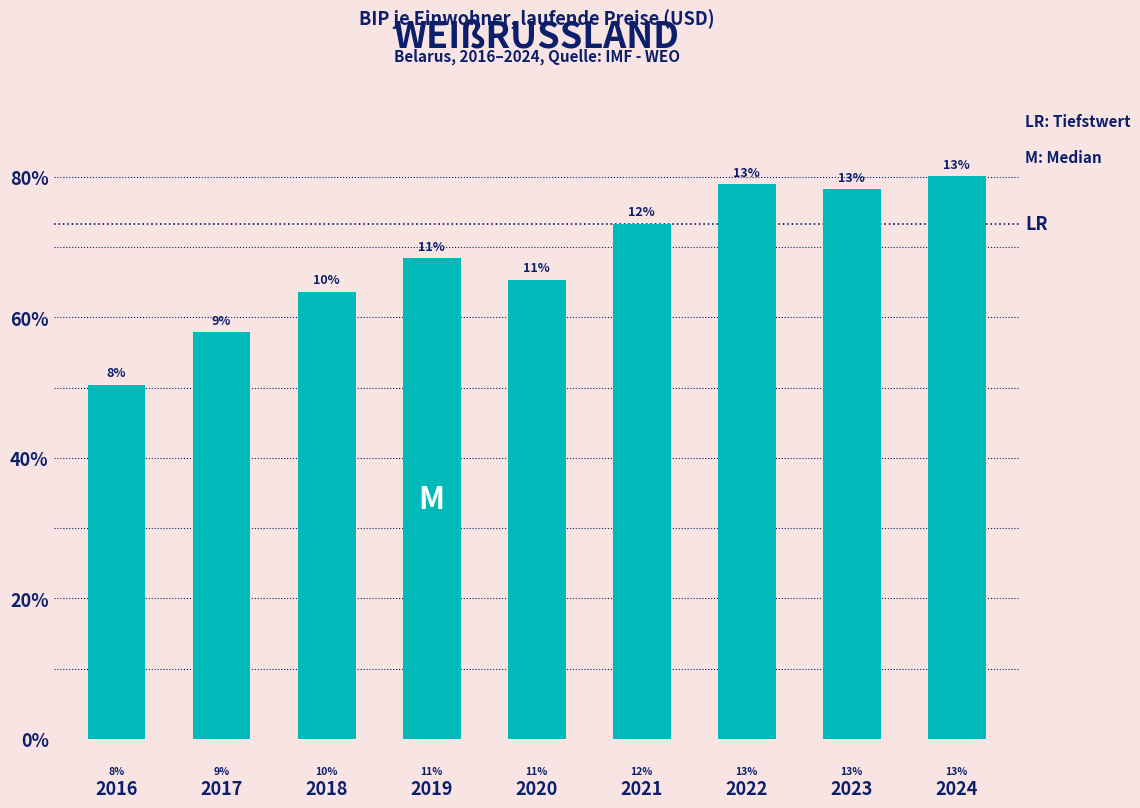

Does the chart contain any negative values?

No